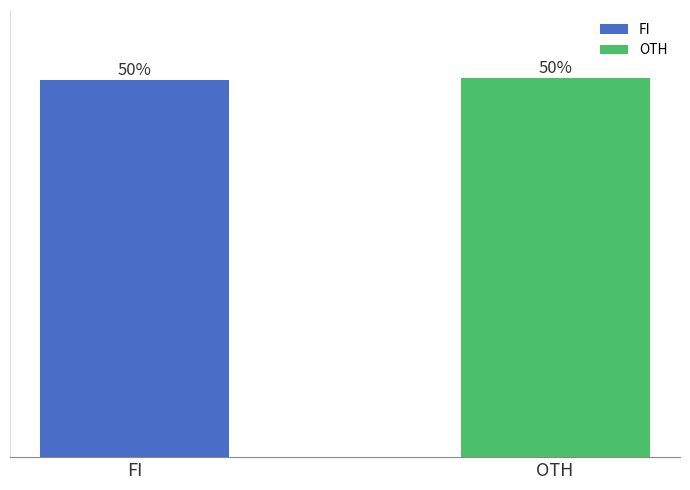

What is the change in value from FI to OTH?

+0.7